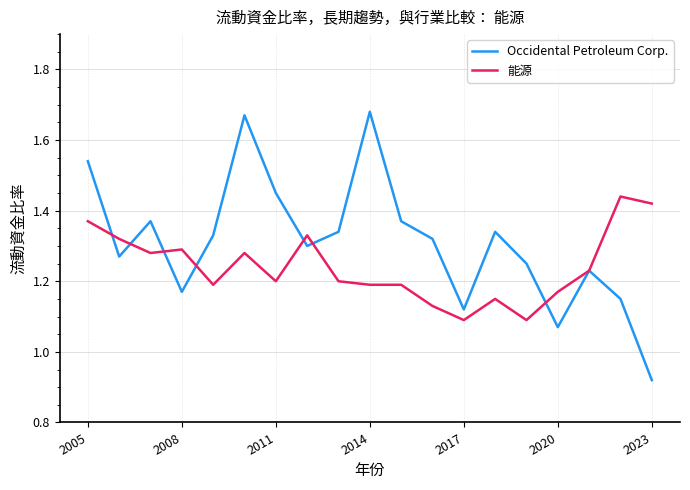

Rank the series by their average value, from lowest to highest.

能源, Occidental Petroleum Corp.